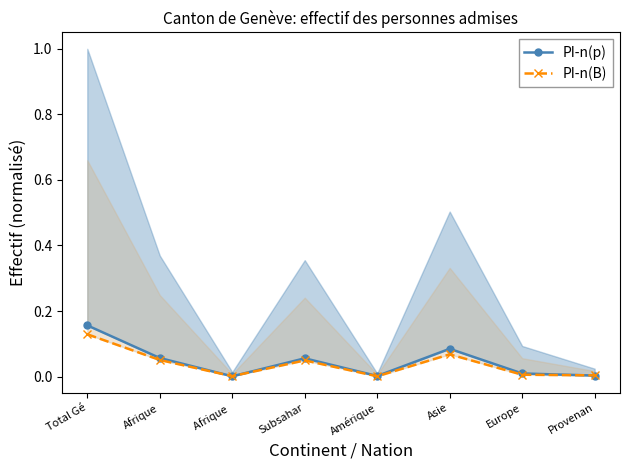

How many series are shown in this chart?

2